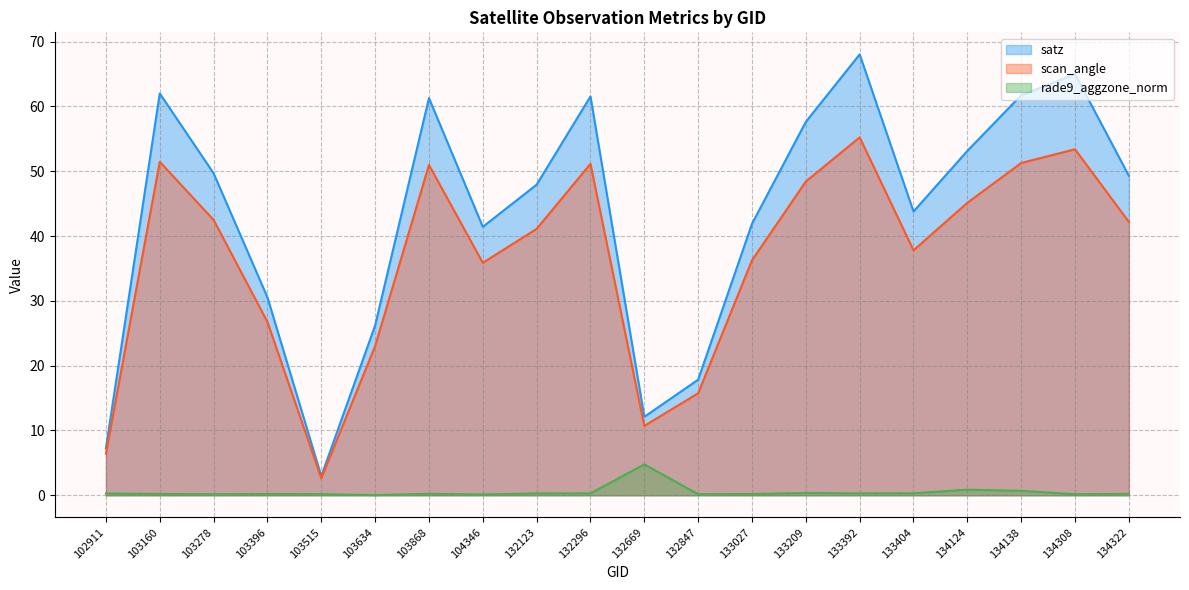

True or false: satz and rade9_aggzone_norm cross at least once.

False